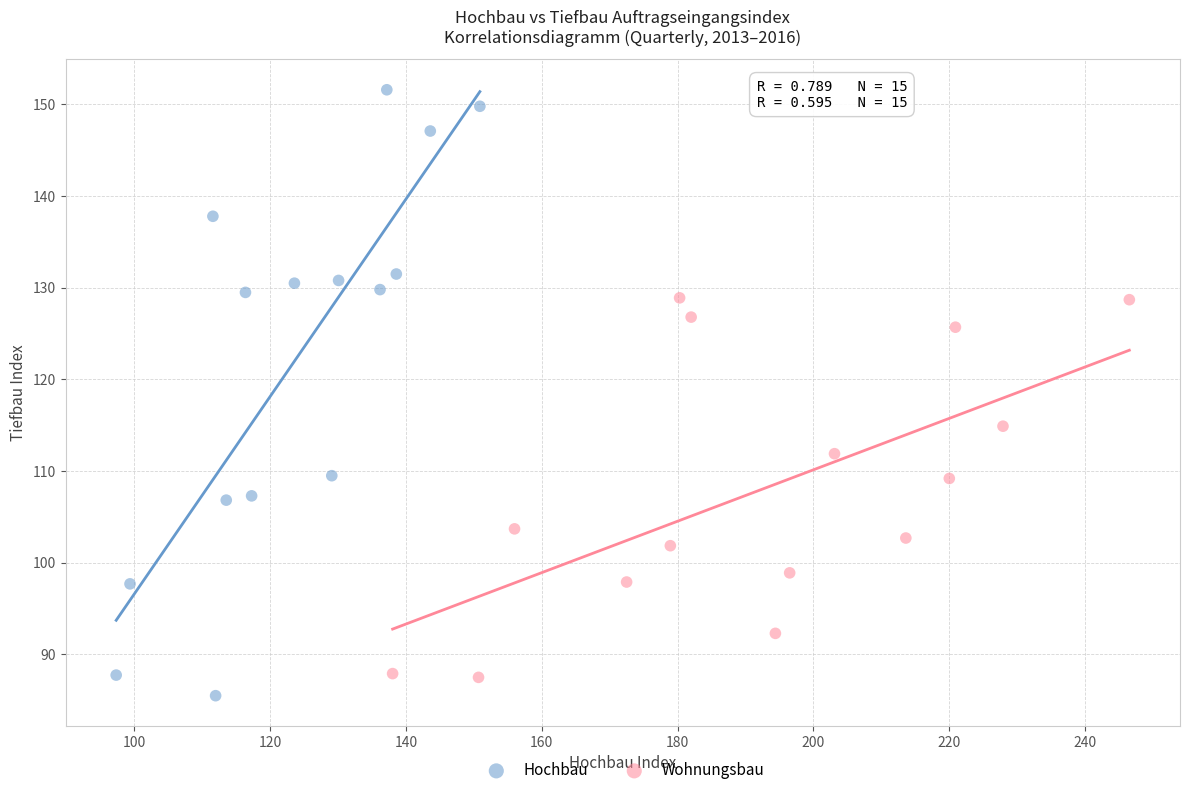

What are all the series names shown in the legend?

Hochbau, Wohnungsbau